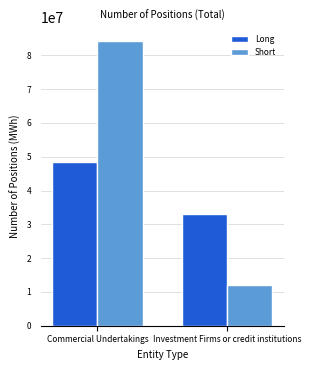

Does the chart contain any negative values?

No